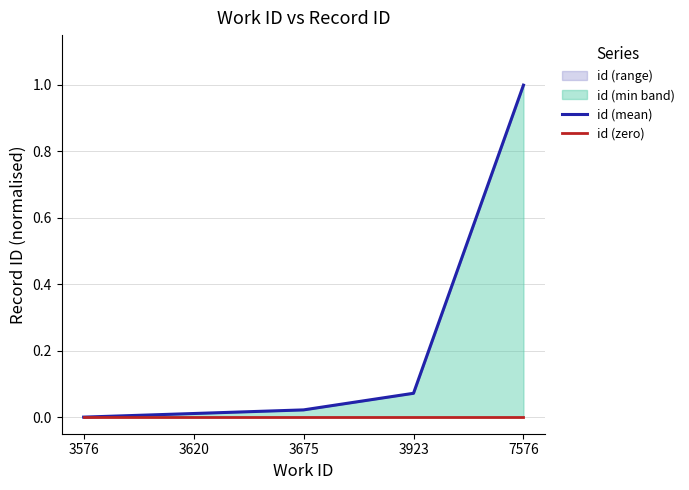

What is the highest value of the id (mean) series?

1.0